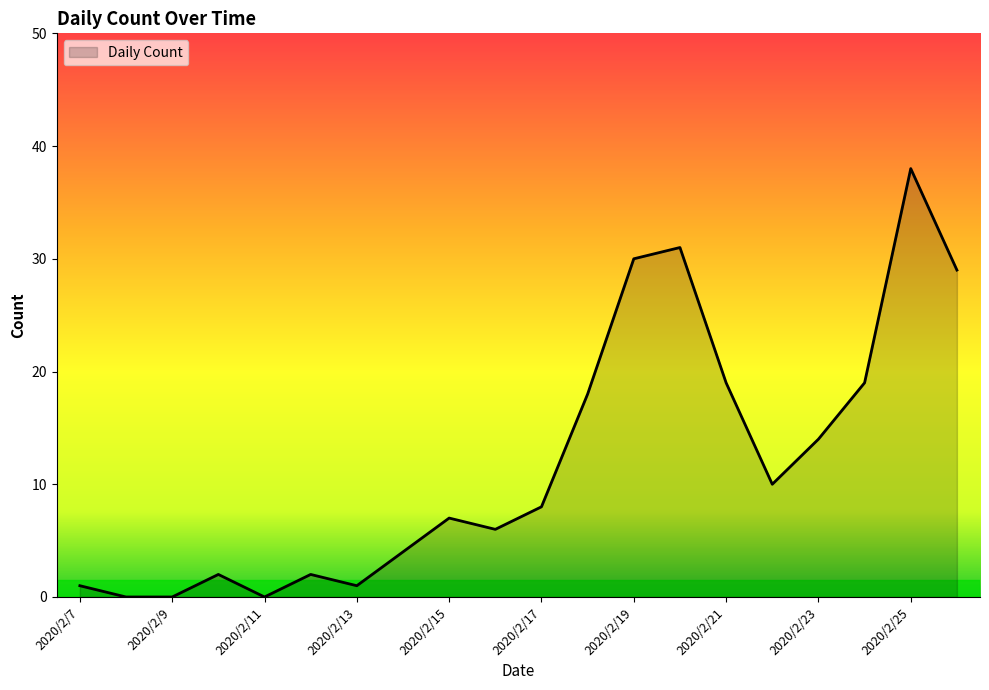

What is the difference between the maximum and minimum values?

38